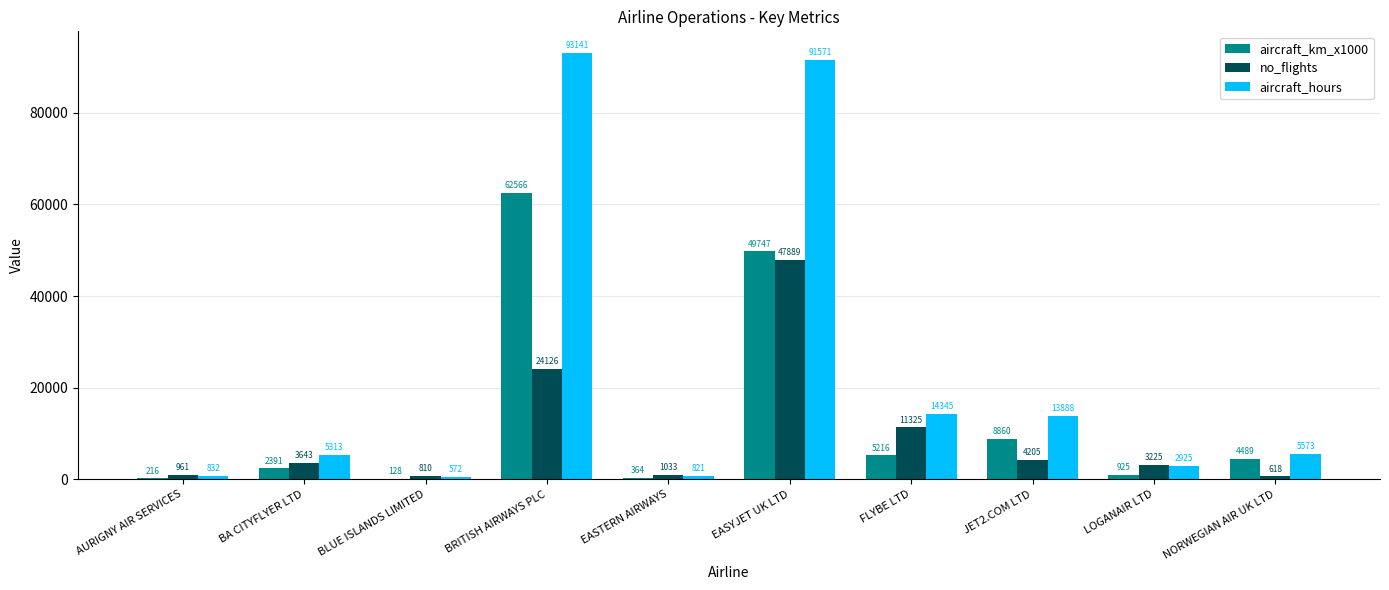

Between BRITISH AIRWAYS PLC and FLYBE LTD, which series saw the biggest shift?

aircraft_hours